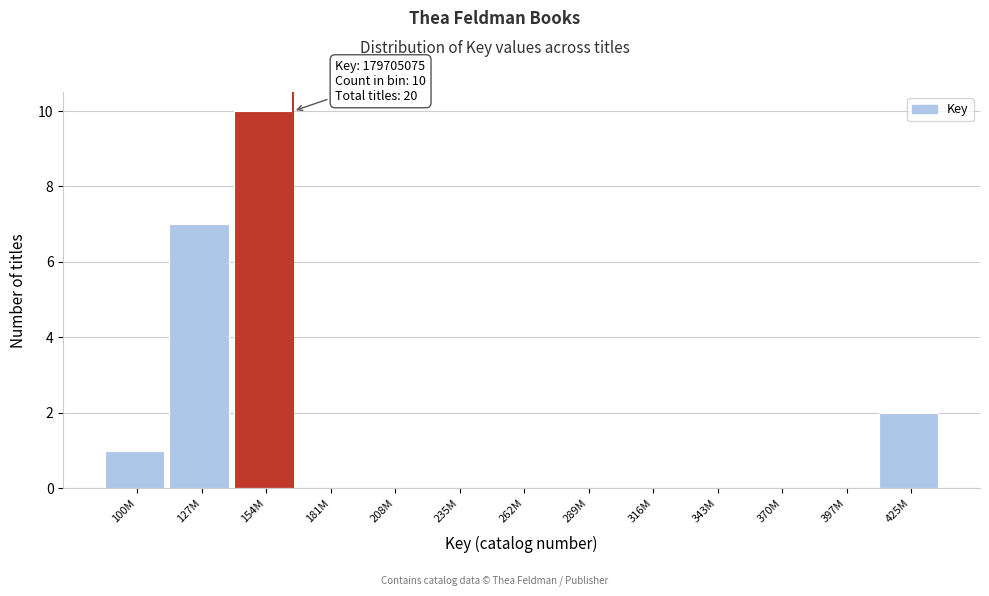

Reading left to right, transcribe all the data shown in this chart.

100M=1	127M=7	154M=10	181M=0	208M=0	235M=0	262M=0	289M=0	316M=0	343M=0	370M=0	397M=0	425M=2